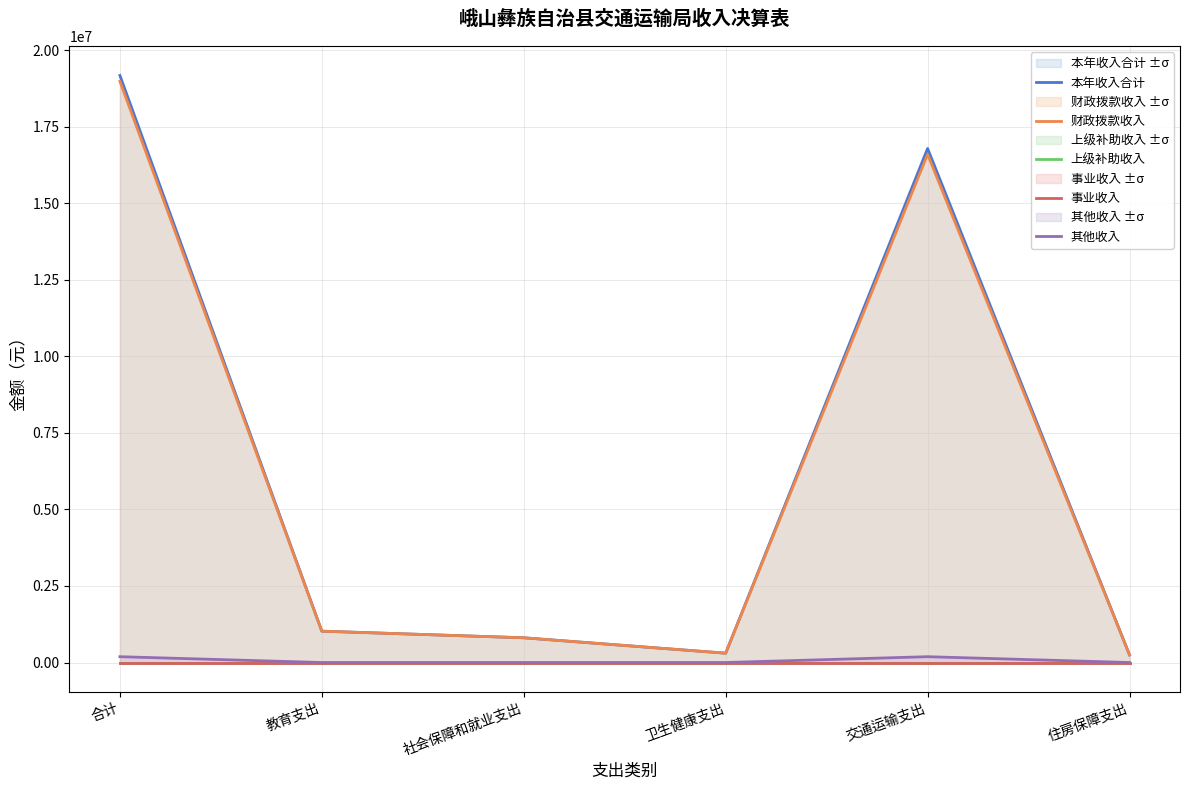

What is the sum of all 财政拨款收入 values?

37978426.7